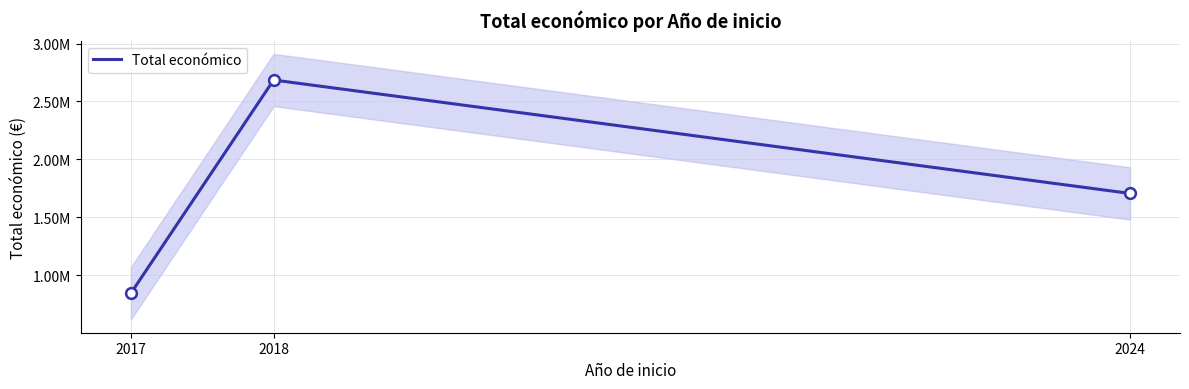

What is the ratio of the value at 2018 to the value at 2024?

1.6